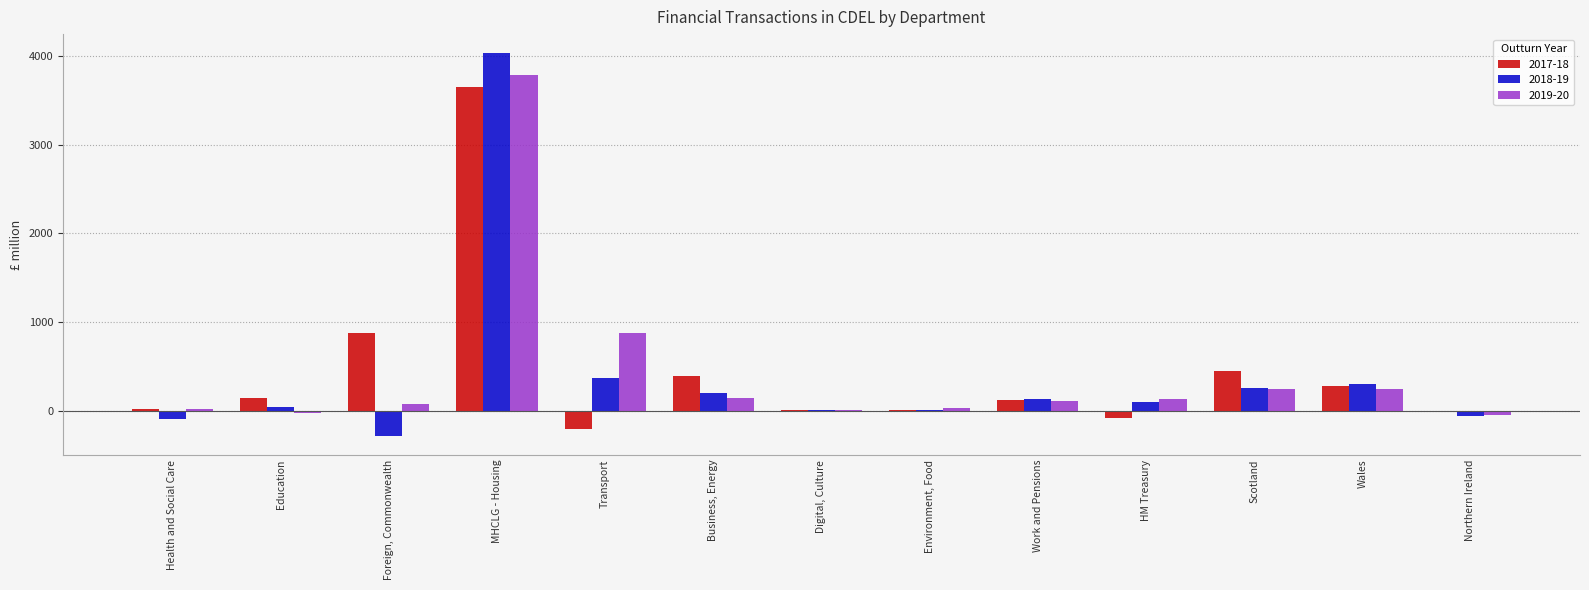

Where is 2017-18 nearest to the value 1725?

Foreign, Commonwealth